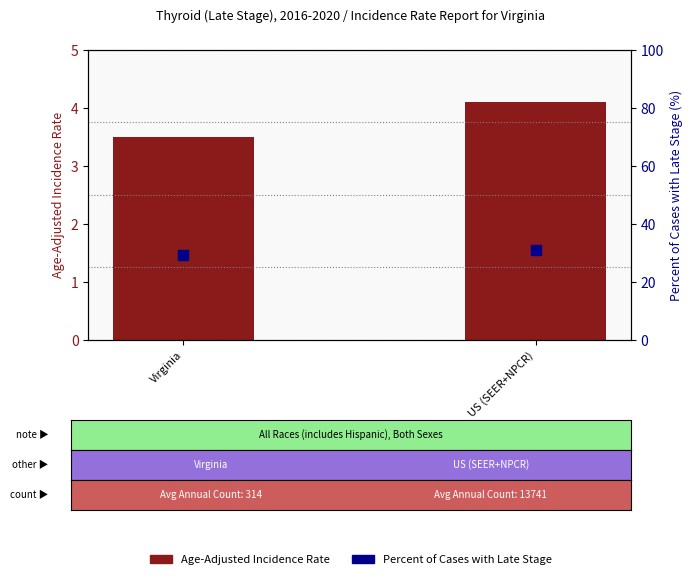

What is the total value across all series at US (SEER+NPCR)?

34.9